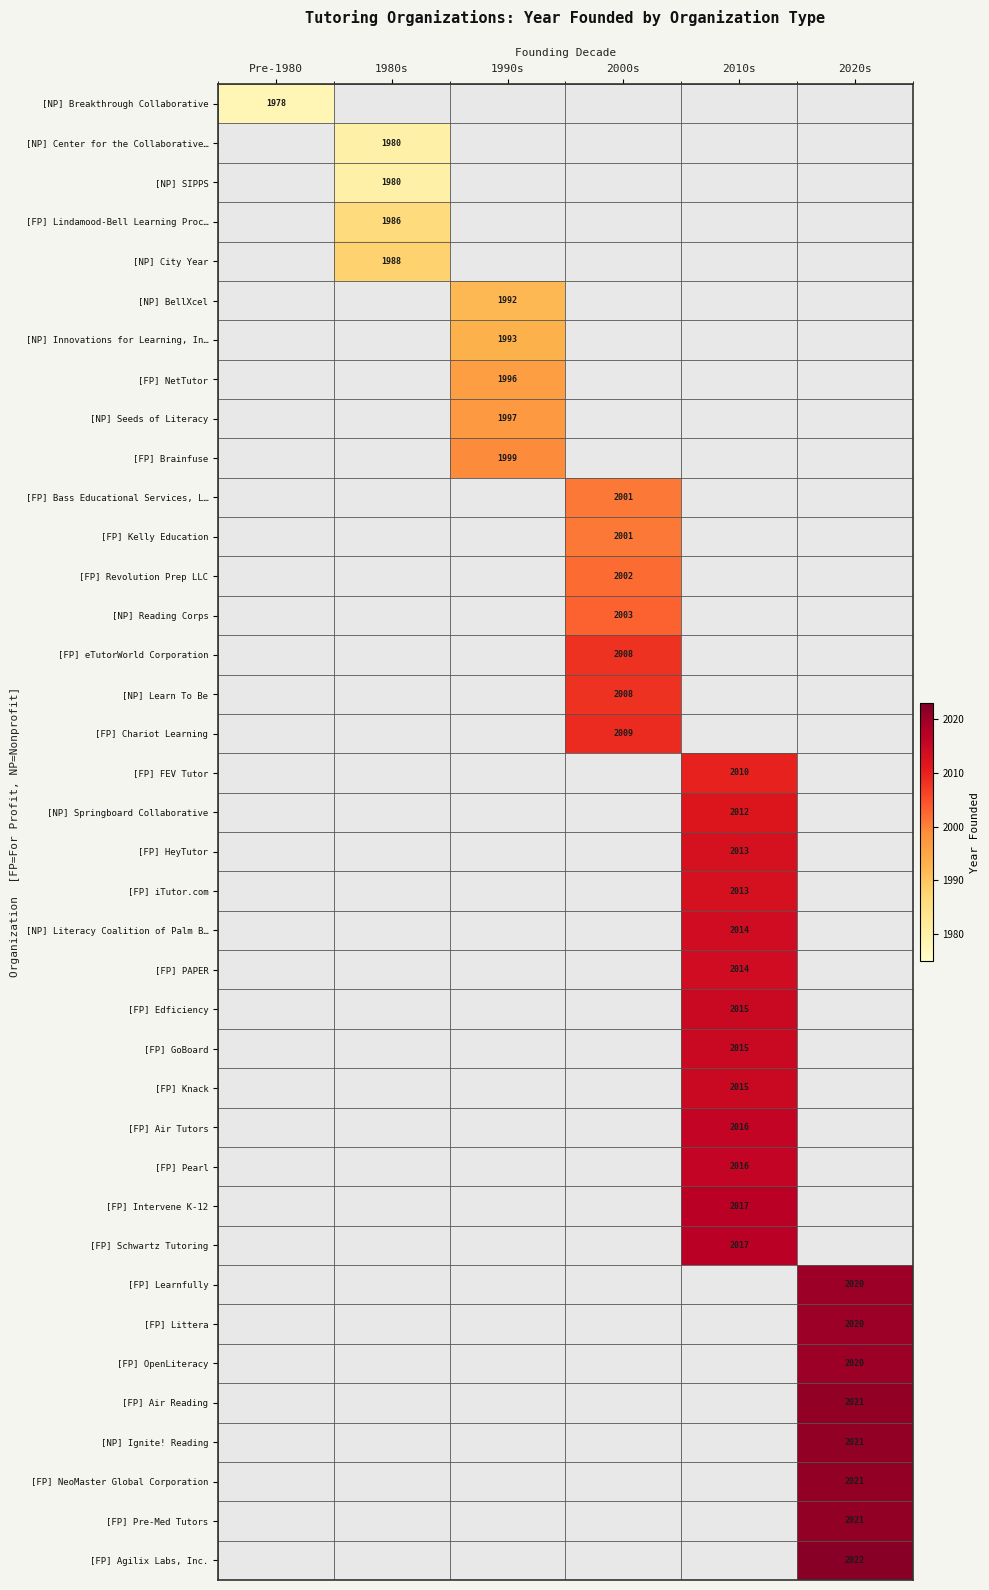

What is the minimum value shown in the chart?

1978.0